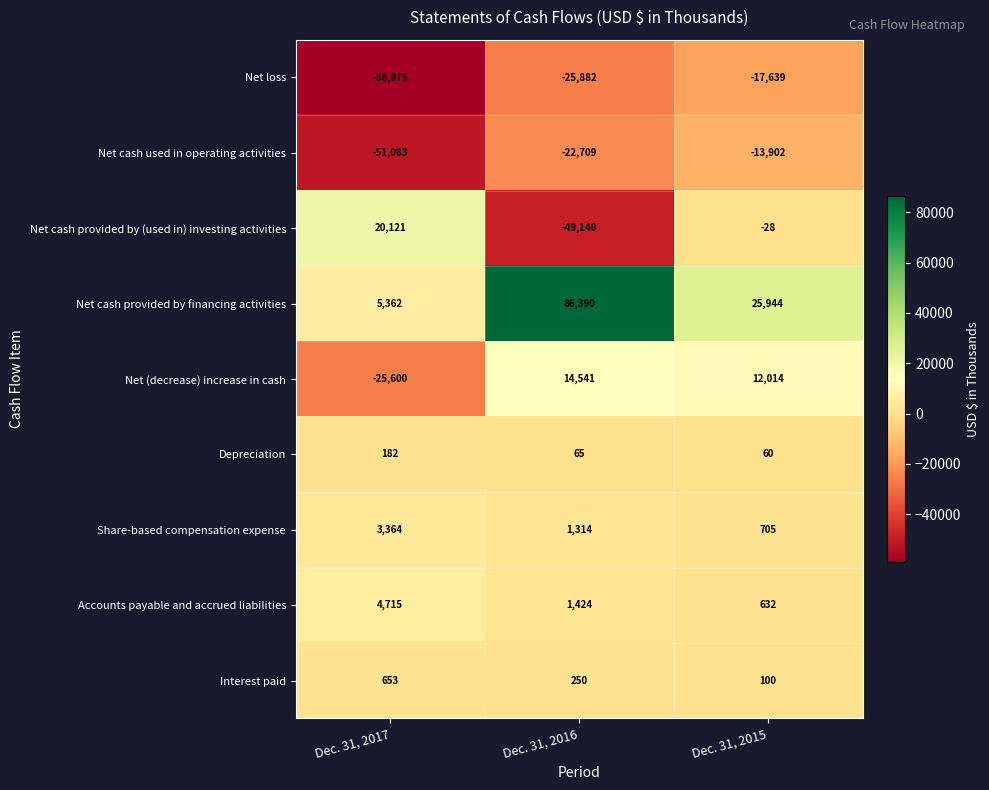

Which series has the widest spread of values?

Net cash provided by financing activities